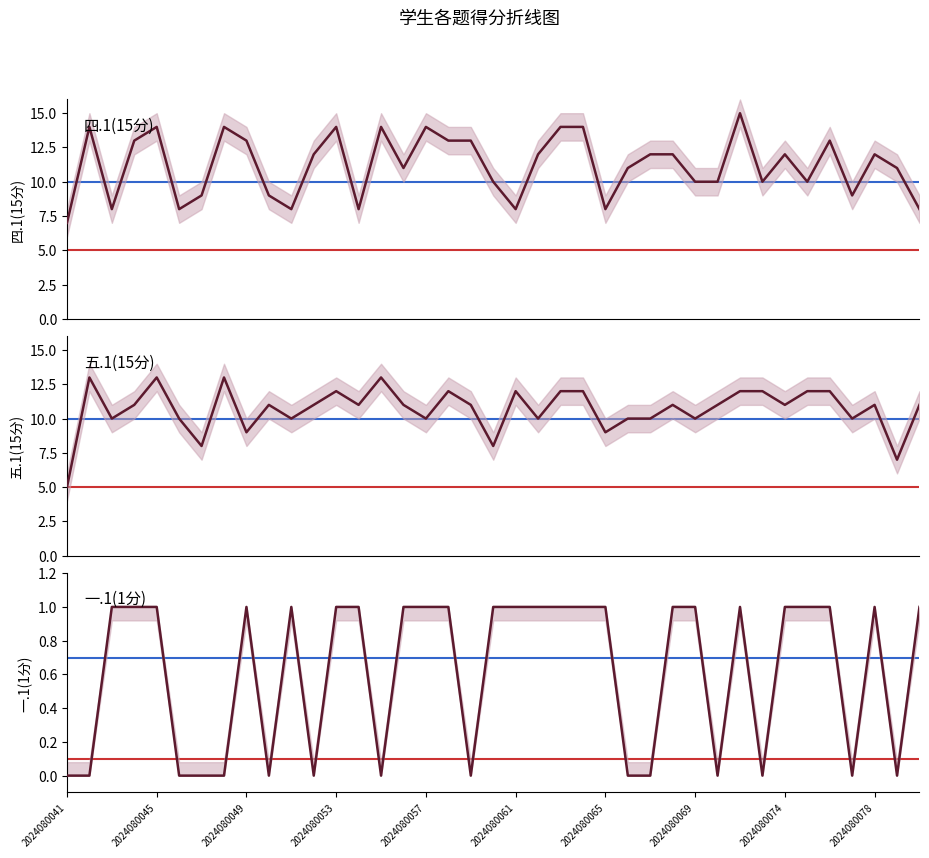

What is the difference between the second highest and second lowest values in the 四.1(15分) series?

6